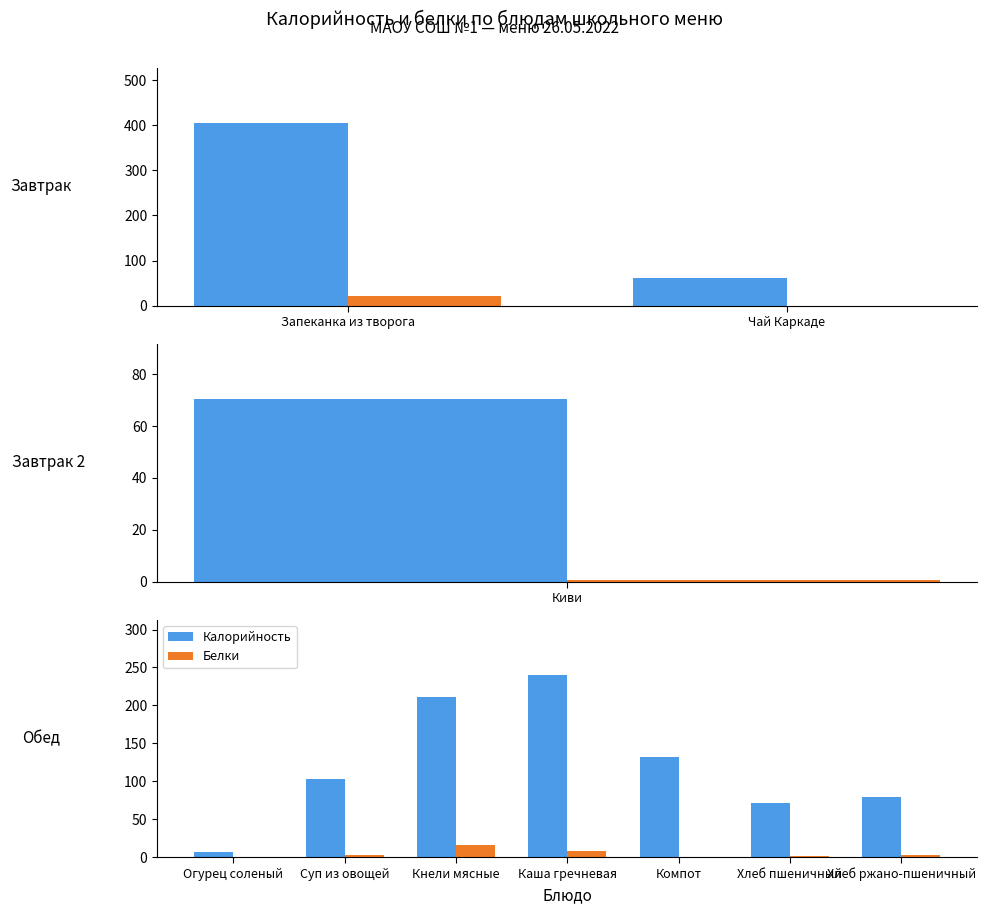

How many data points in Калорийность are less than 102?

3